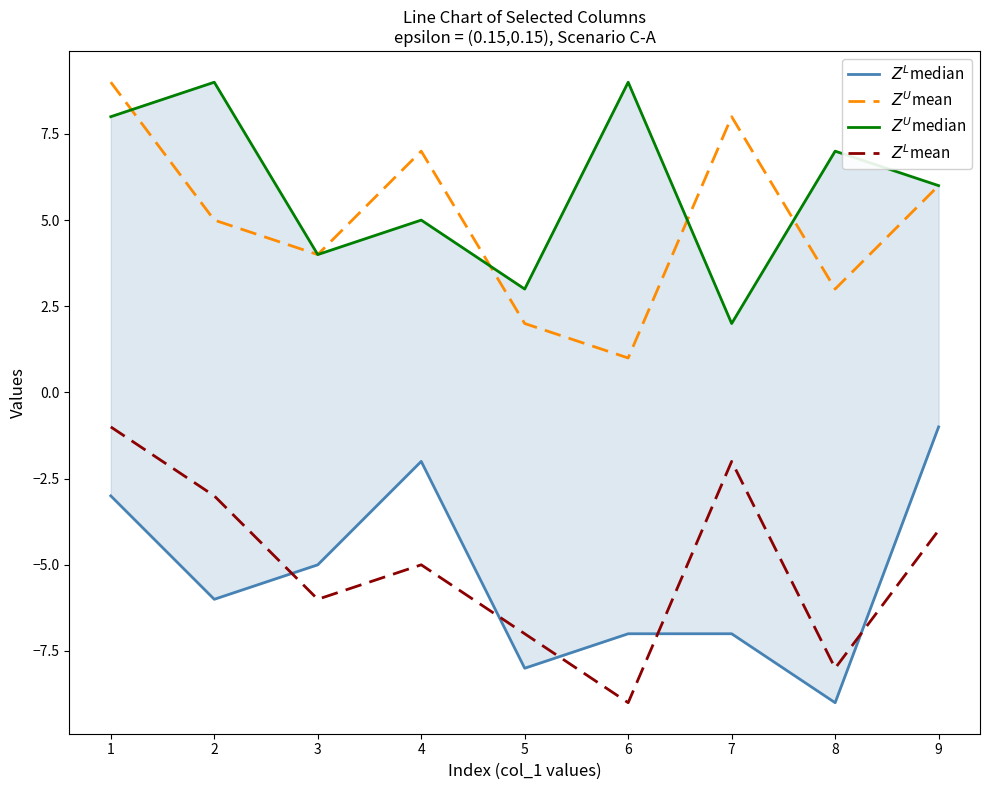

True or false: $Z^U$mean and $Z^L$mean cross at least once.

False